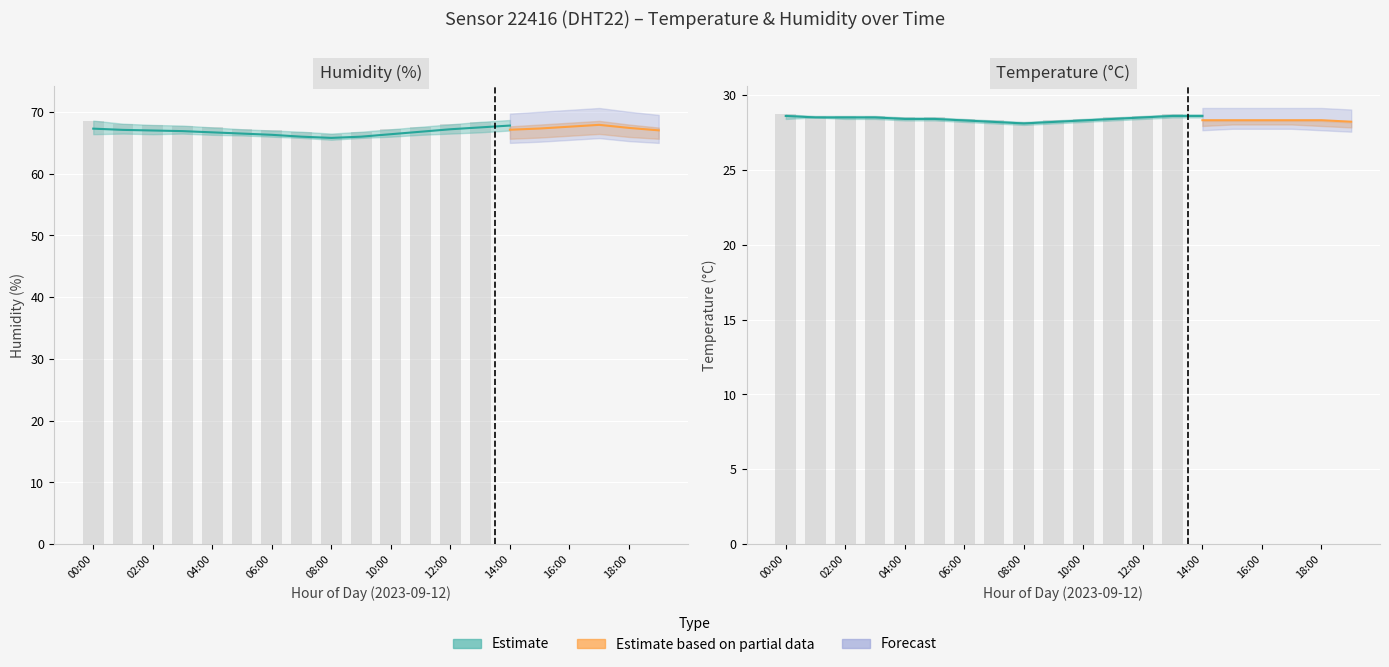

Rank the categories by humidity_high value from highest to lowest.

17:00, 16:00, 15:00, 18:00, 14:00, 00:00, 19:00, 13:00, 01:00, 12:00, 02:00, 03:00, 11:00, 04:00, 05:00, 10:00, 06:00, 07:00, 09:00, 08:00